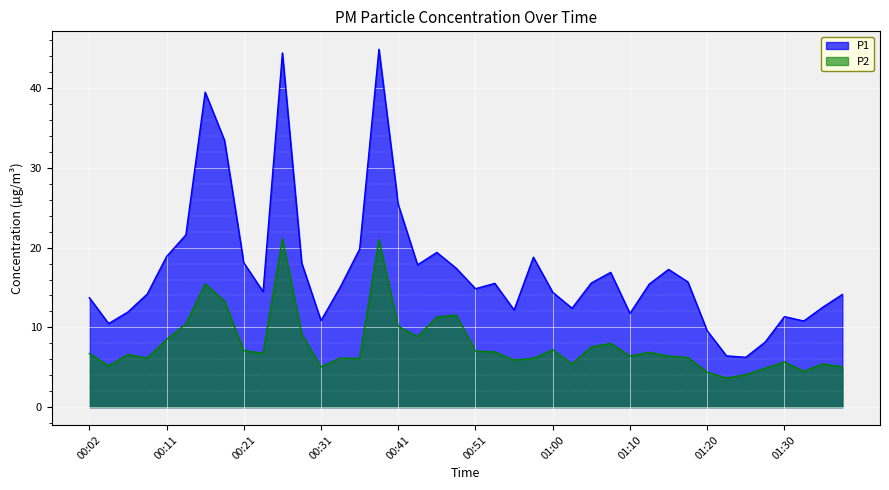

At which category does P2 reach its first local valley?

00:04